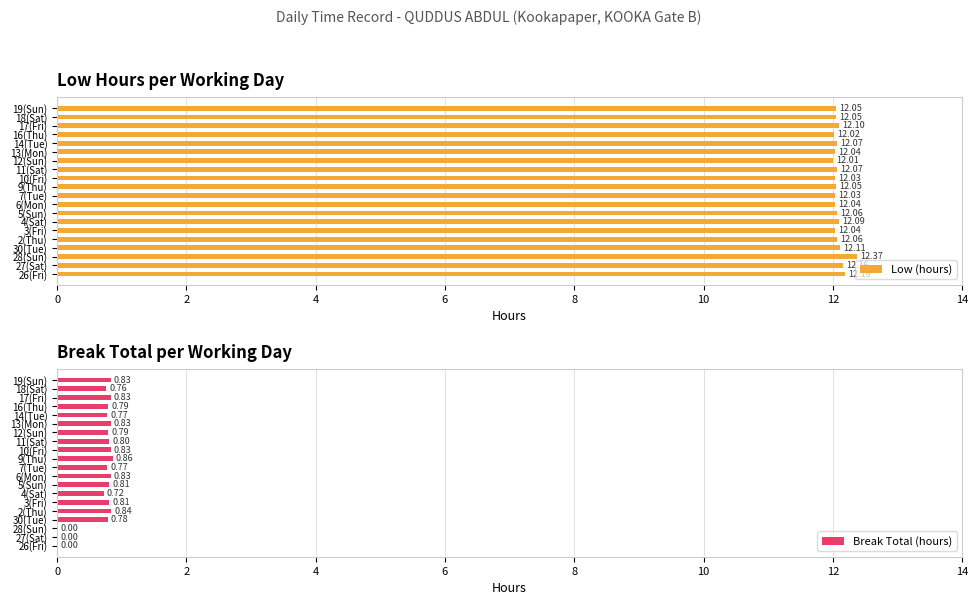

What is the sum of the Low (hours) values at 26(Fri) and 9(Thu)?

24.2